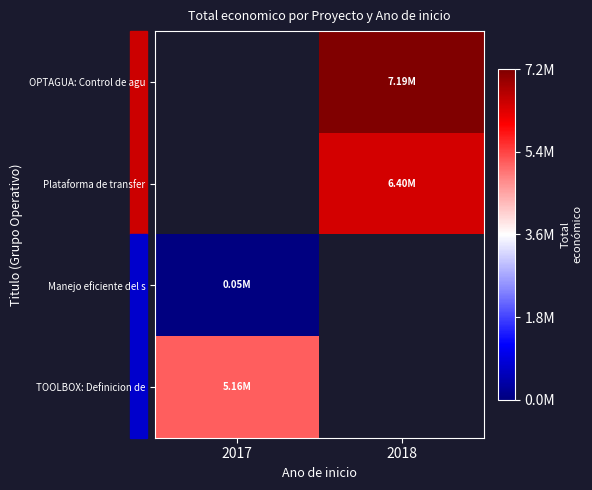

What is the spread (max minus min) of values at 2018?

786378.0